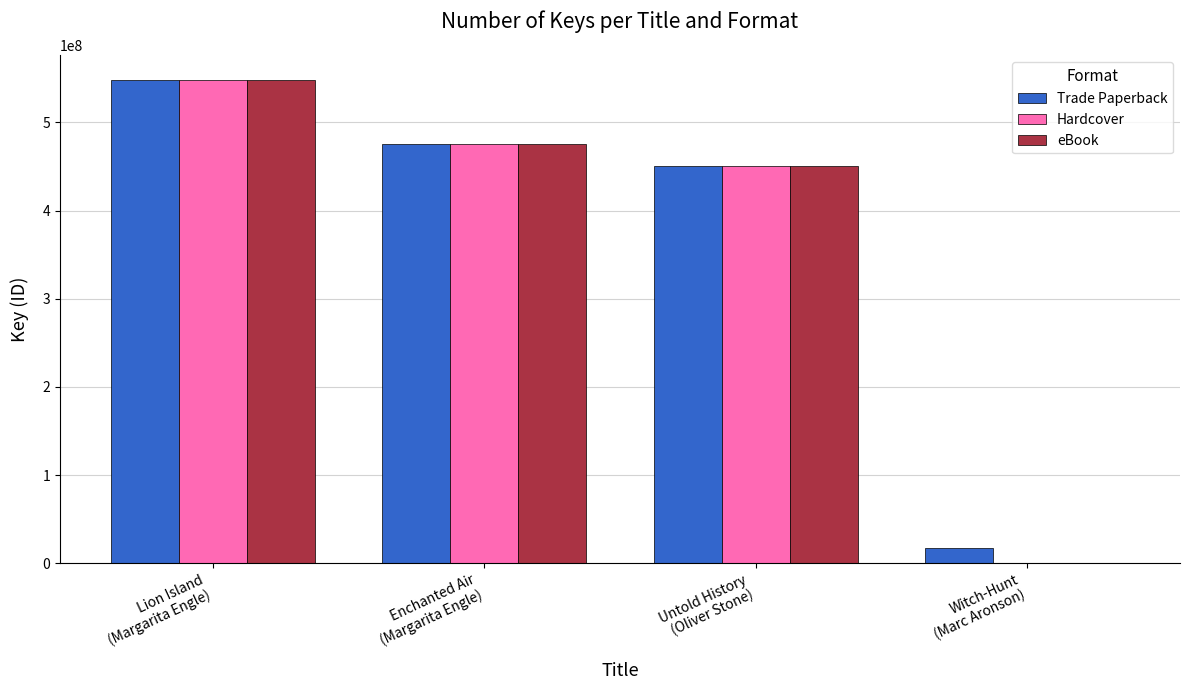

Is the value of Trade Paperback at Lion Island
(Margarita Engle) greater than the value of Hardcover at Witch-Hunt
(Marc Aronson)?

Yes